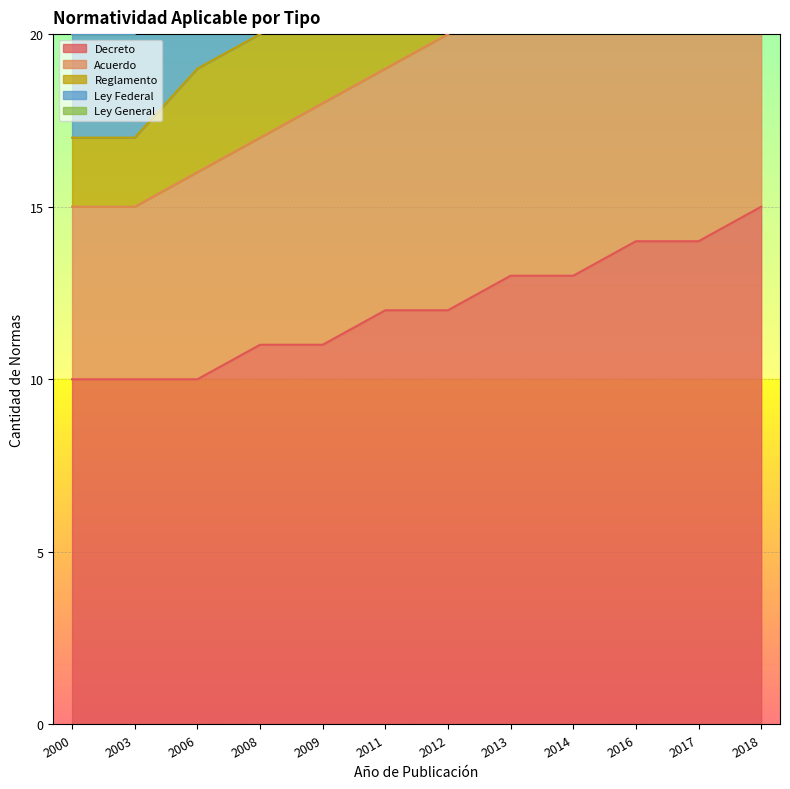

What is the sum of all Acuerdo values?

235